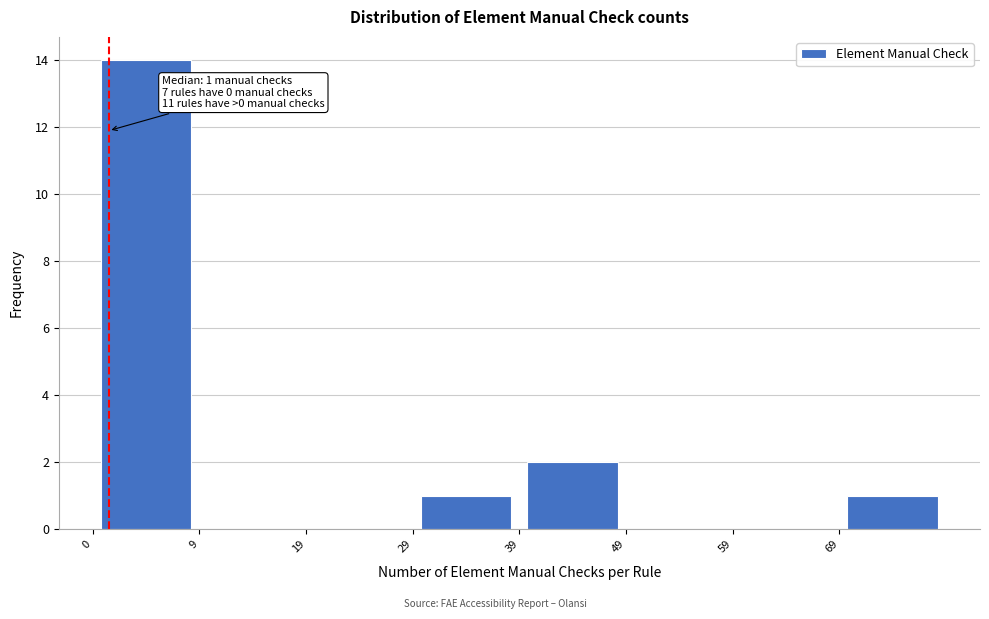

Which range on the x-axis has the tallest bar?

-0.5 to 9.5